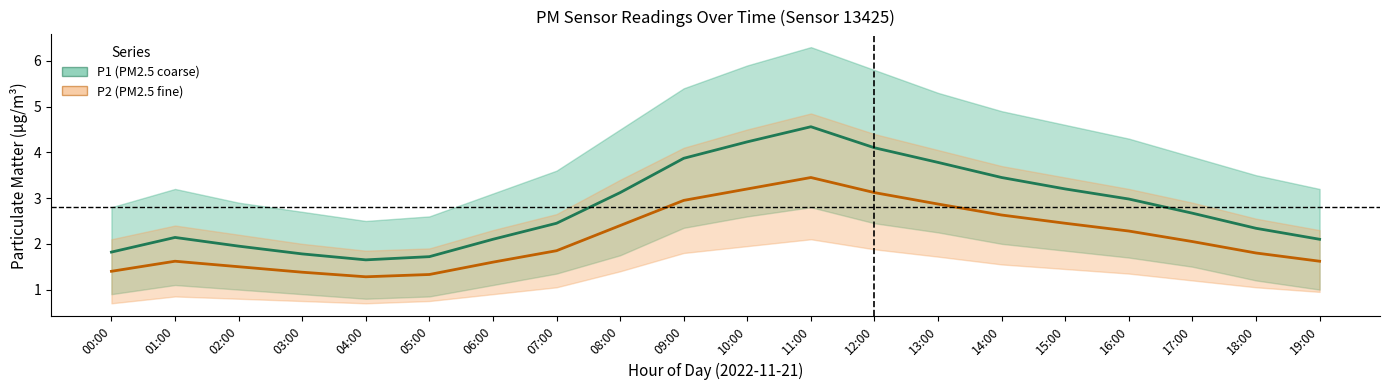

Count the number of categories in the chart.

20